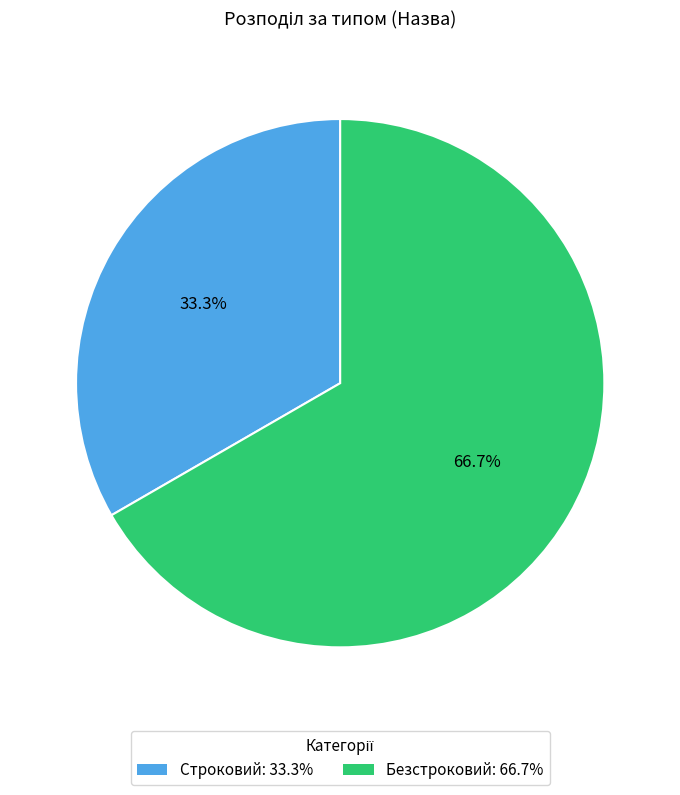

Does any single category account for the majority?

Yes